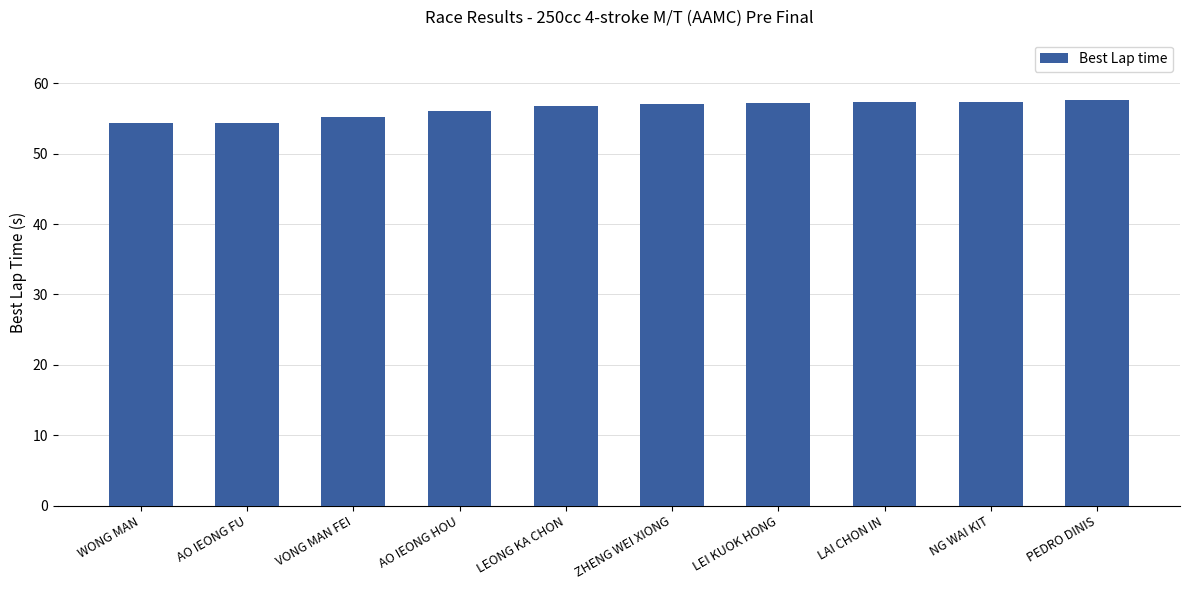

How many categories are shown in the chart?

10